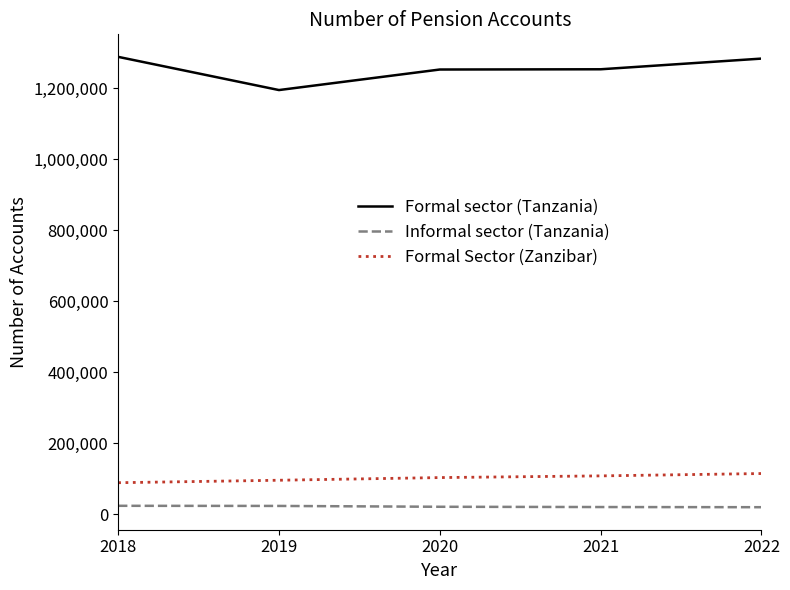

Which series has the largest total across all categories?

Formal sector (Tanzania)